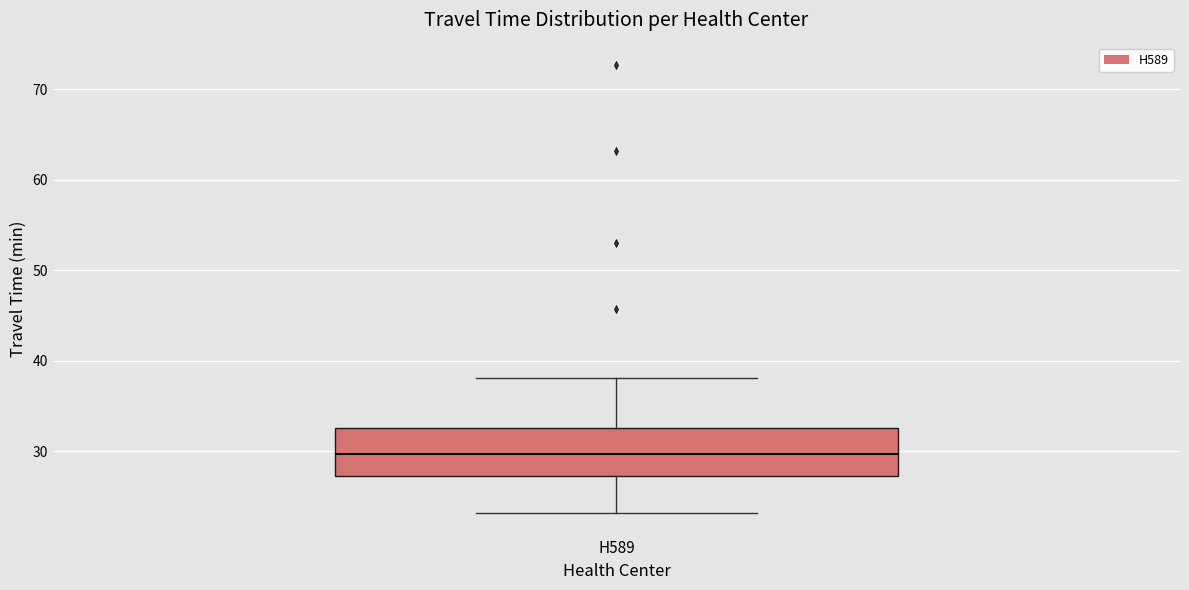

Read this box plot against the y-axis: the position of the median line, the range covered by the box, and the ends of both whiskers. The values are not printed on the chart, so give them approximately, as read against the axis.

median 30, box 27 to 33, whiskers 23 to 38